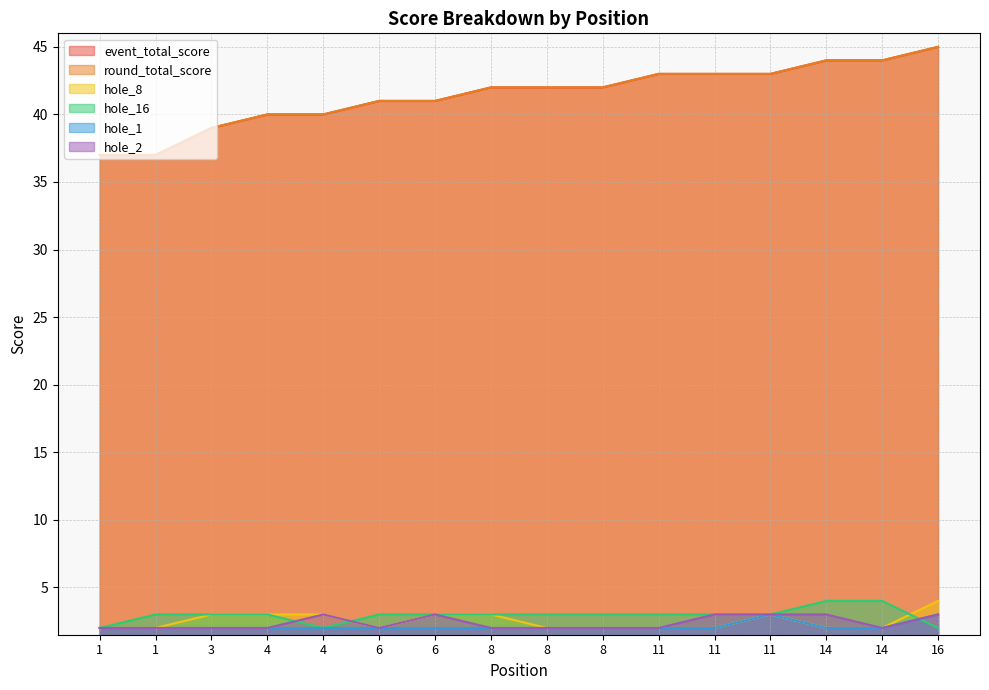

At which category does the chart reach its peak across all series?

16